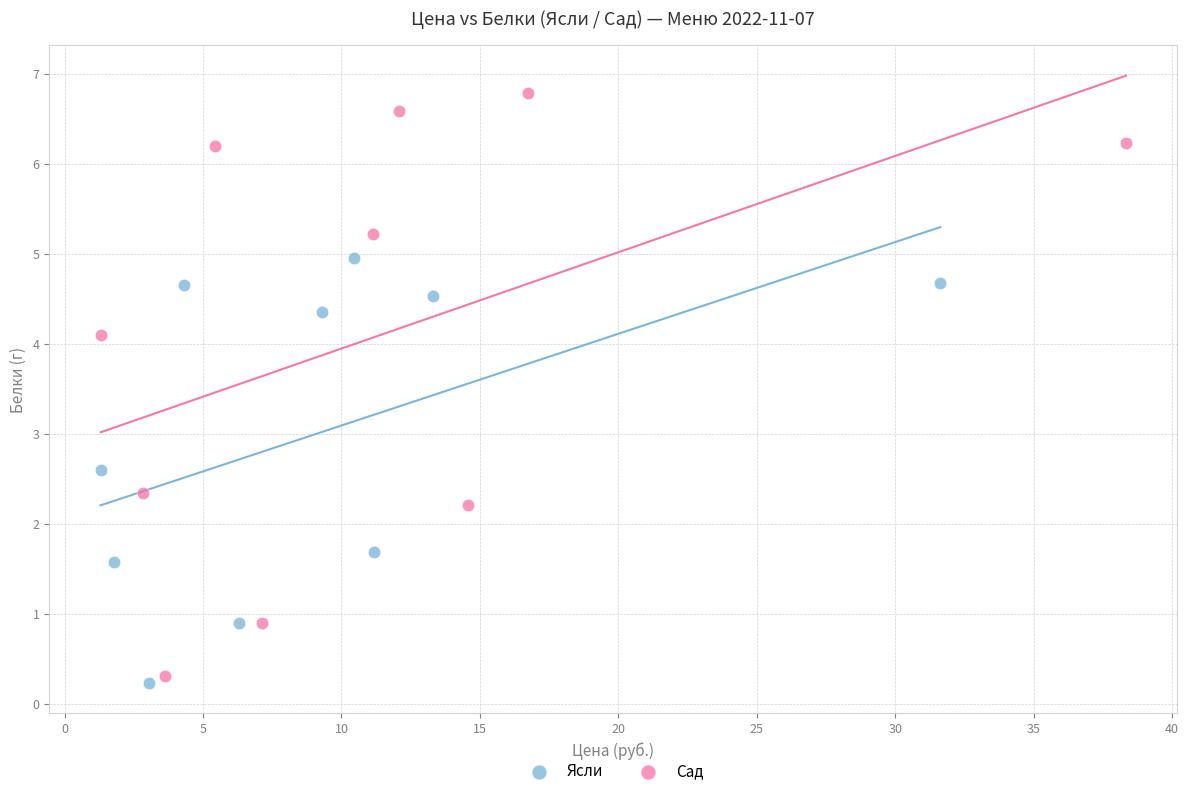

Which series has the widest spread of Y values?

Сад